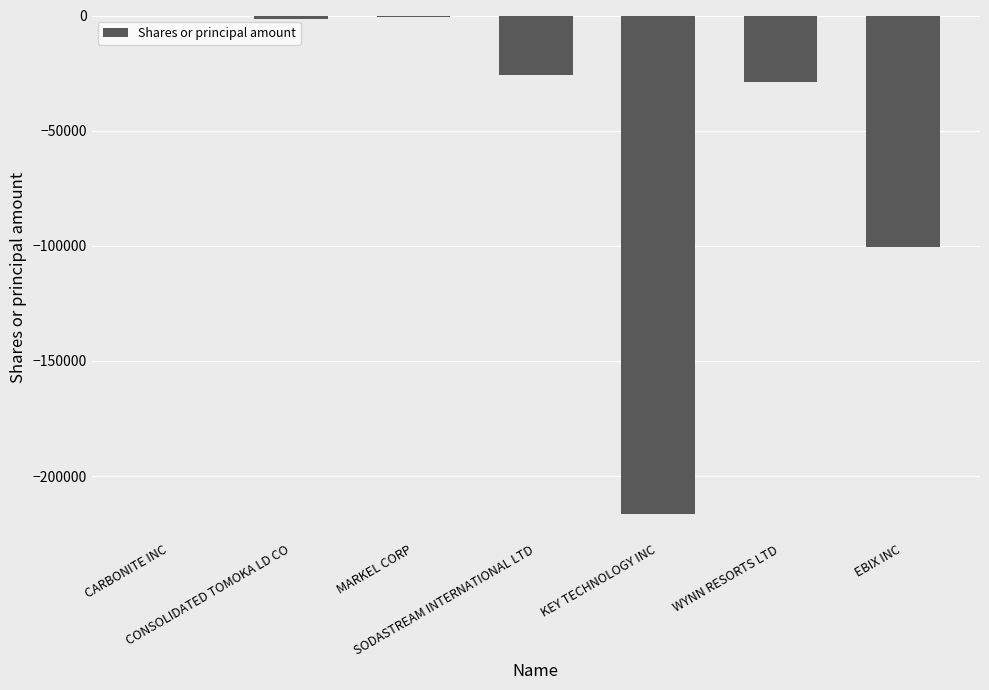

The chart shows a value of -360913 at KEY TECHNOLOGY INC. True or false?

False